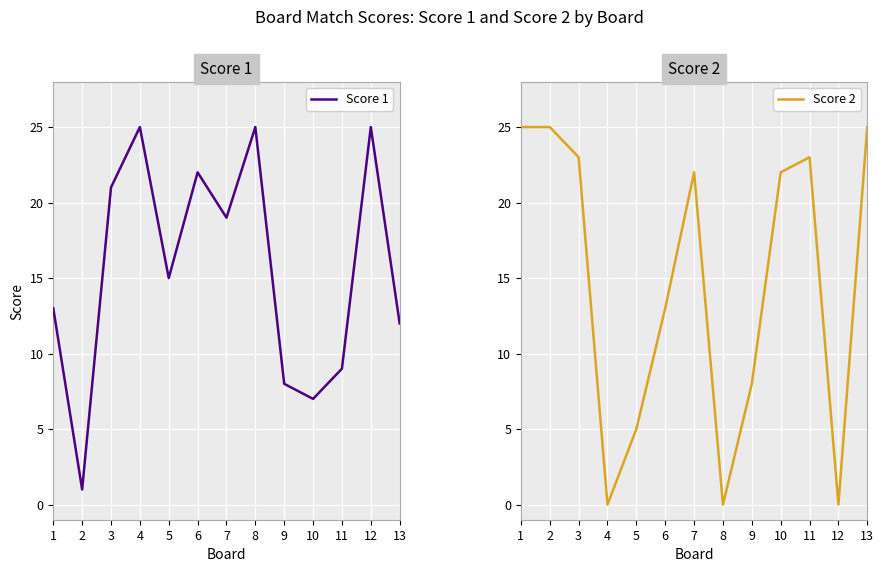

Which series has the largest total across all categories?

Score 1